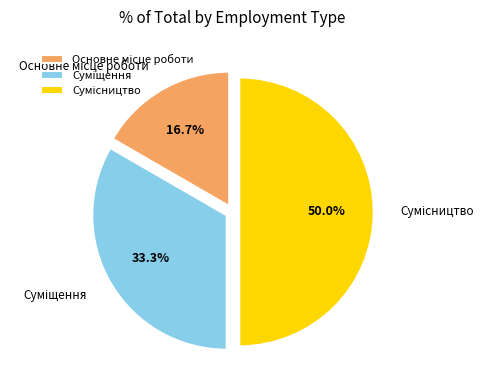

To the nearest percent, what is the difference between the Основне місце роботи and Суміщення slice percentages?

17%